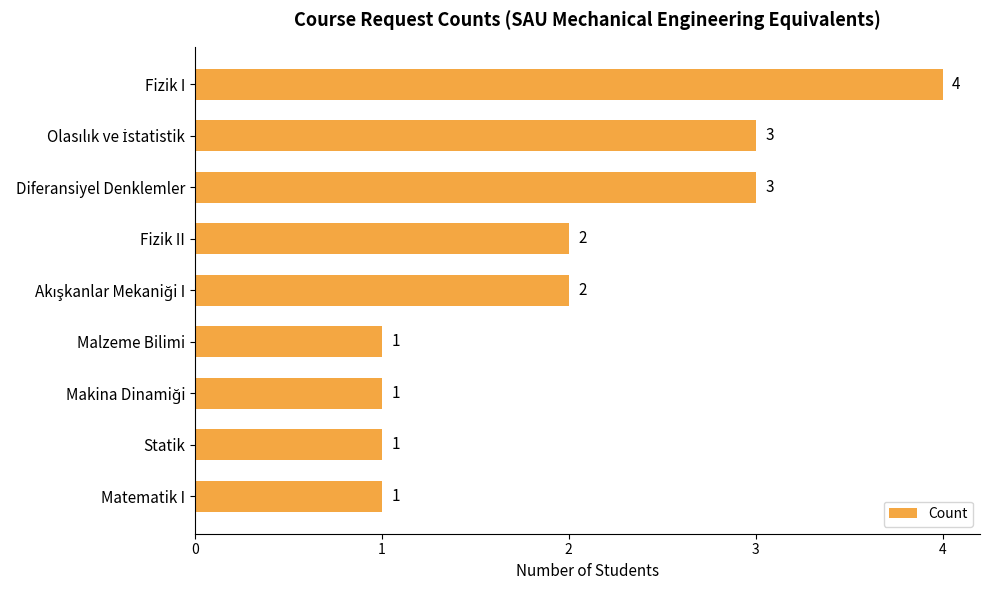

The chart shows a value of 4 at Fizik I. True or false?

True